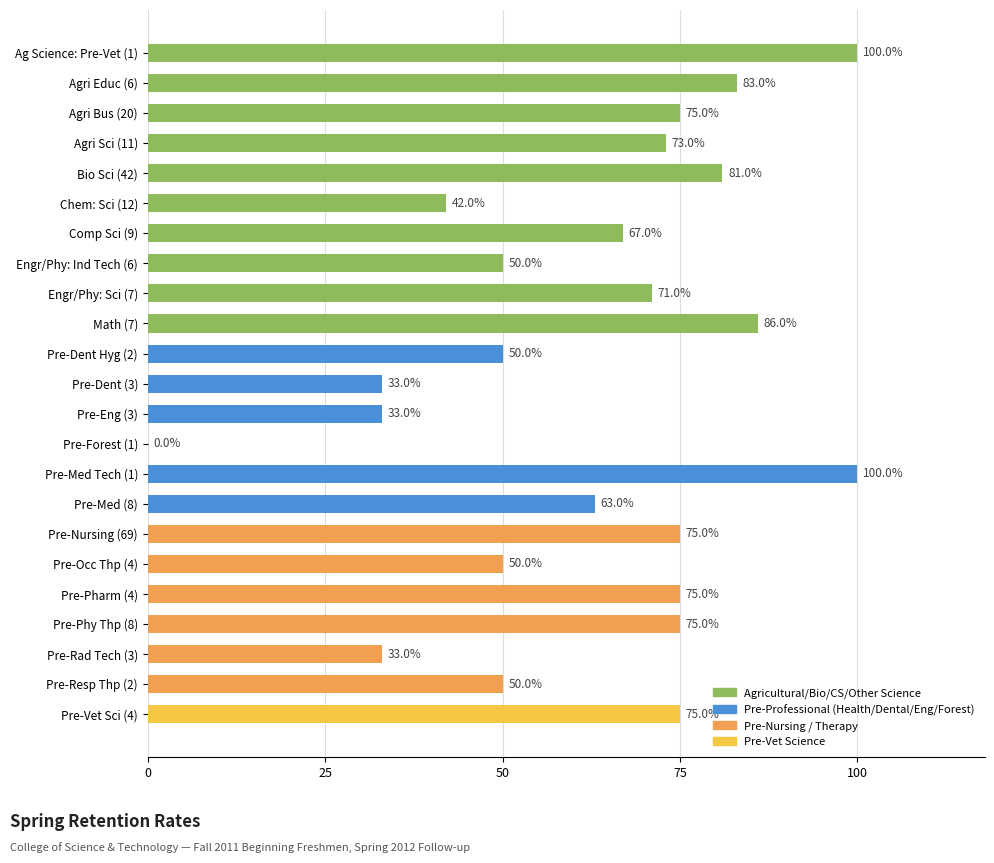

Between Ag Science: Pre-Vet (1) and Pre-Nursing (69), which is larger?

Ag Science: Pre-Vet (1)